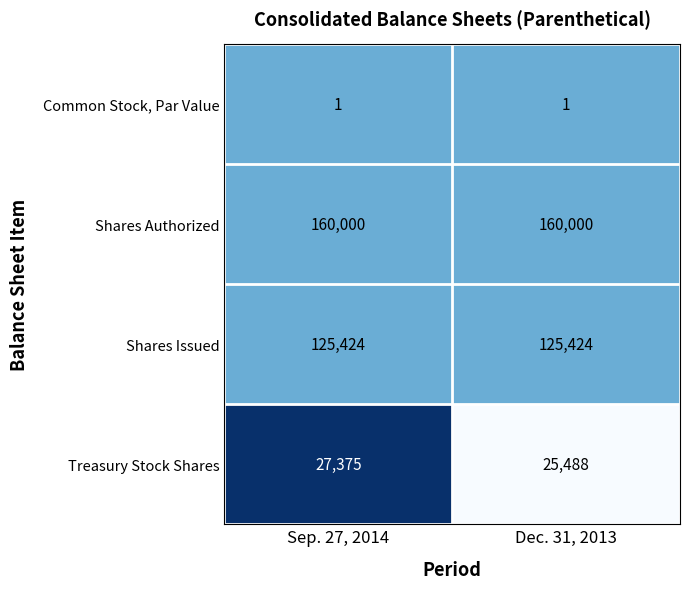

What is the lowest value of the Treasury Stock Shares series?

25488